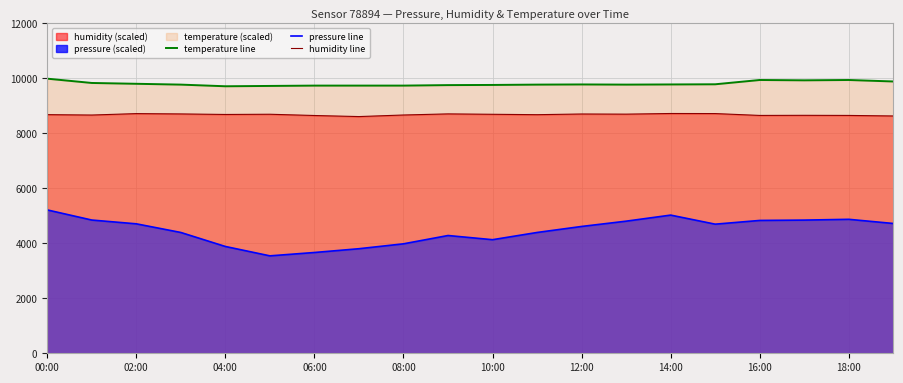

What is the average value of the humidity line series?

8675.5